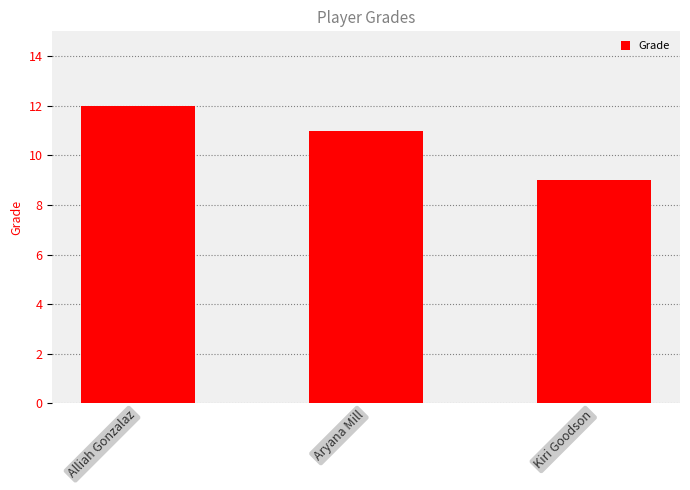

List the labels in order of value, largest first.

Alliah Gonzalaz, Aryana Mill, Kiri Goodson